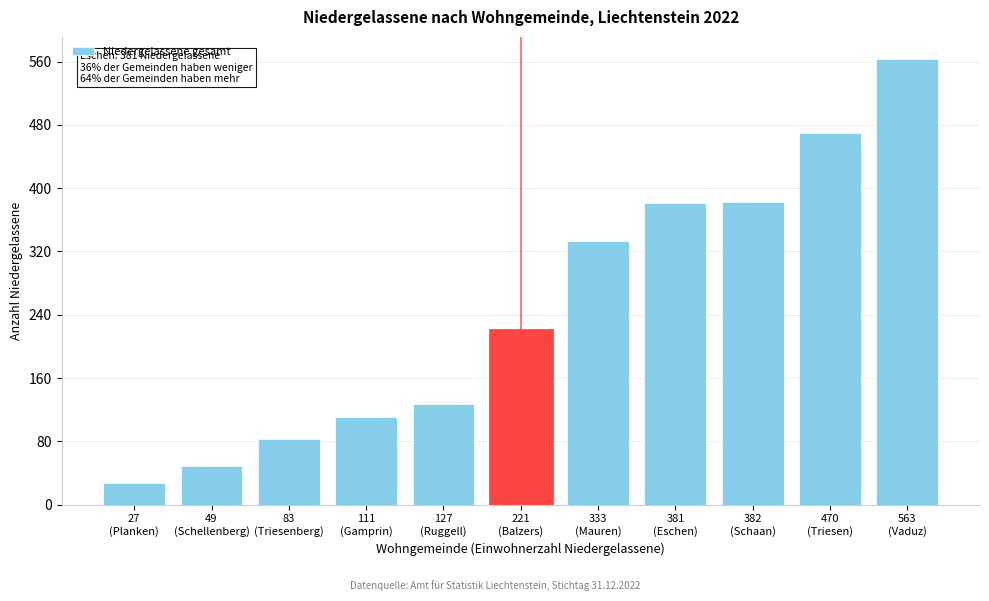

What is the minimum value shown in the chart?

27